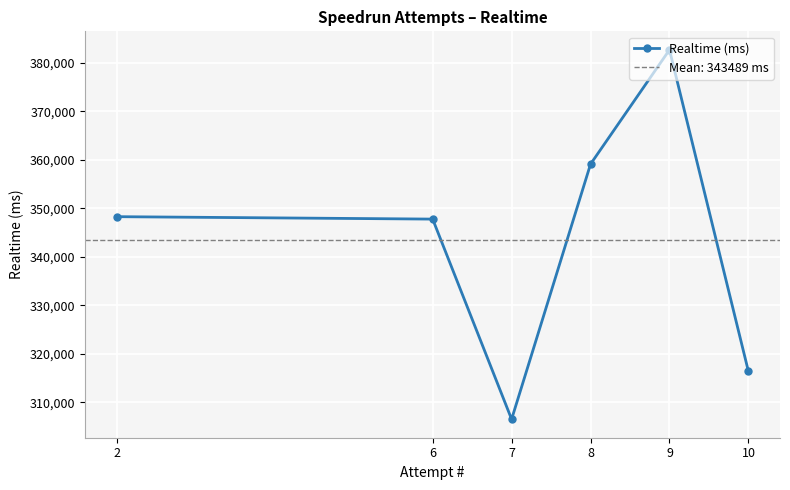

The value at 6 is 495109. True or false?

False